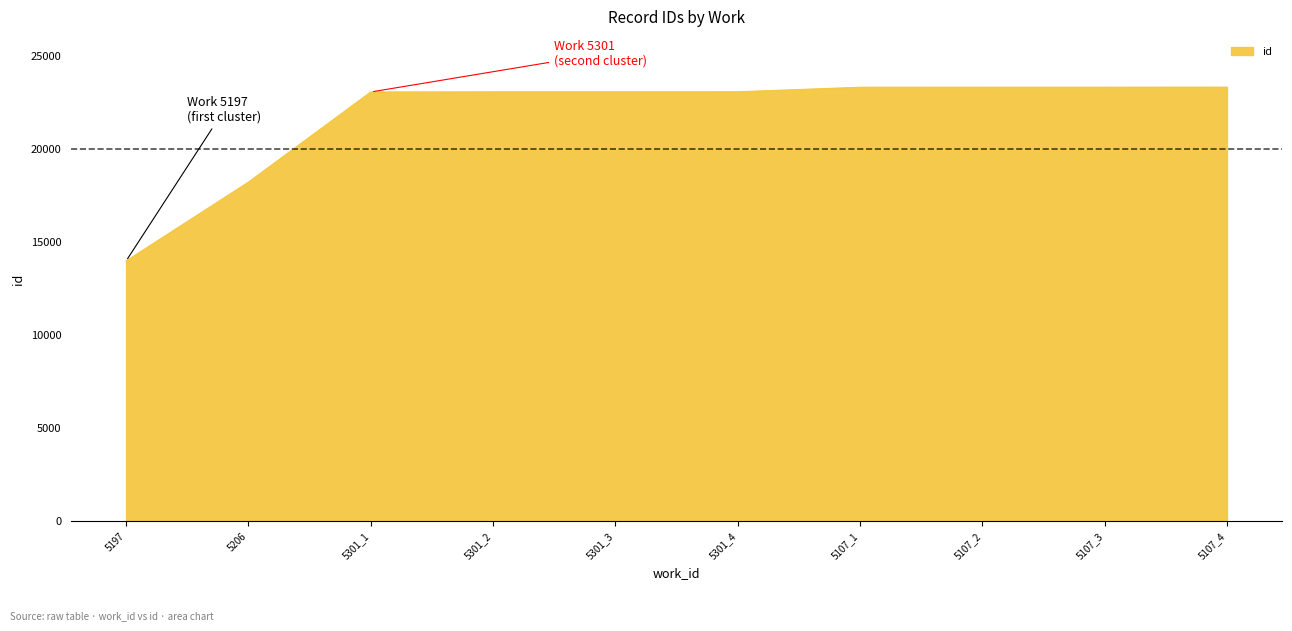

What is the smallest value displayed?

13977